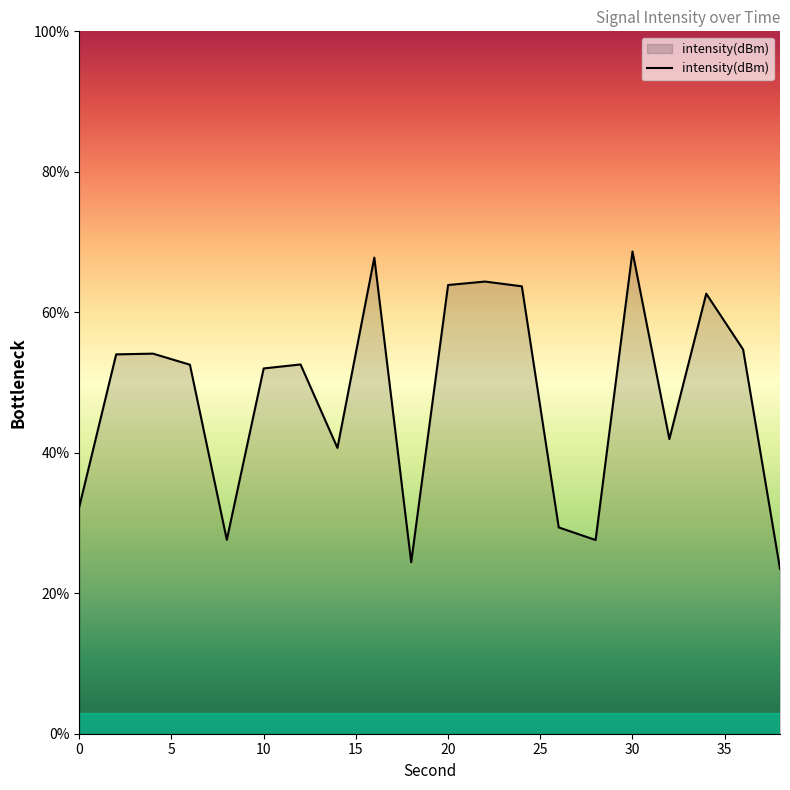

What is the sum of all values?

958.4